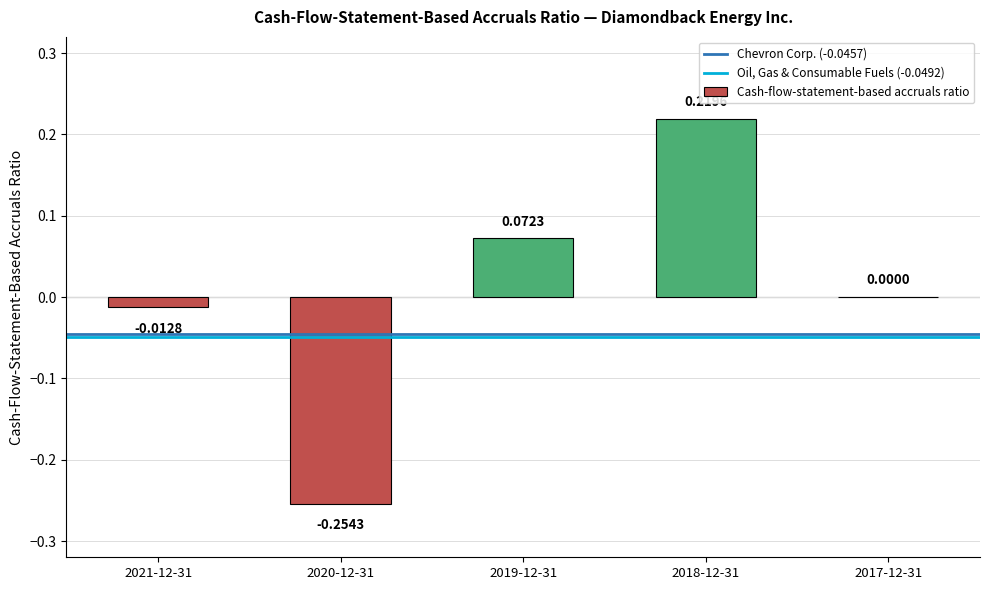

What is the change in value from 2021-12-31 to 2019-12-31?

+0.1